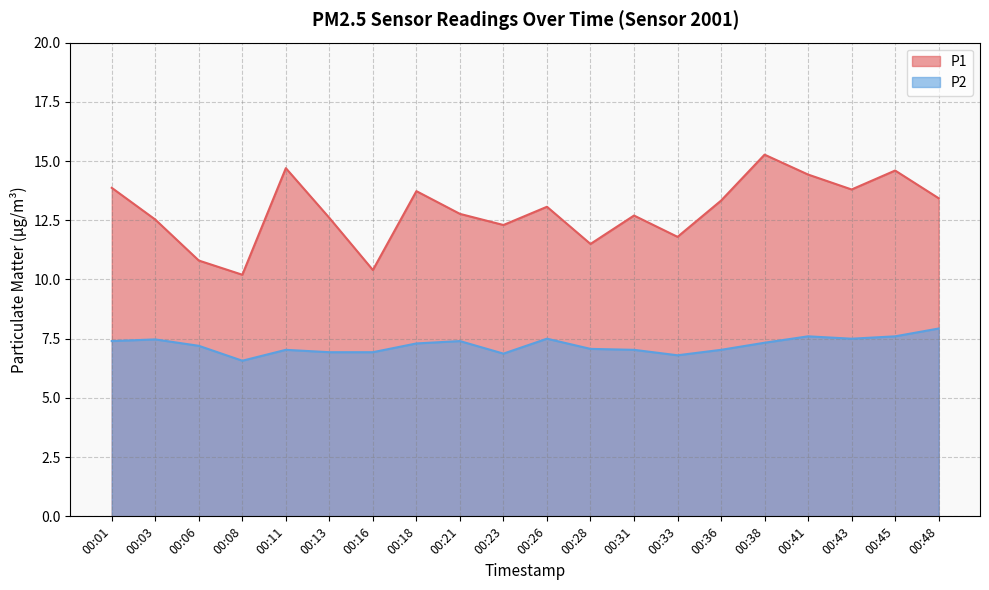

How many values in the P1 series exceed 13?

10